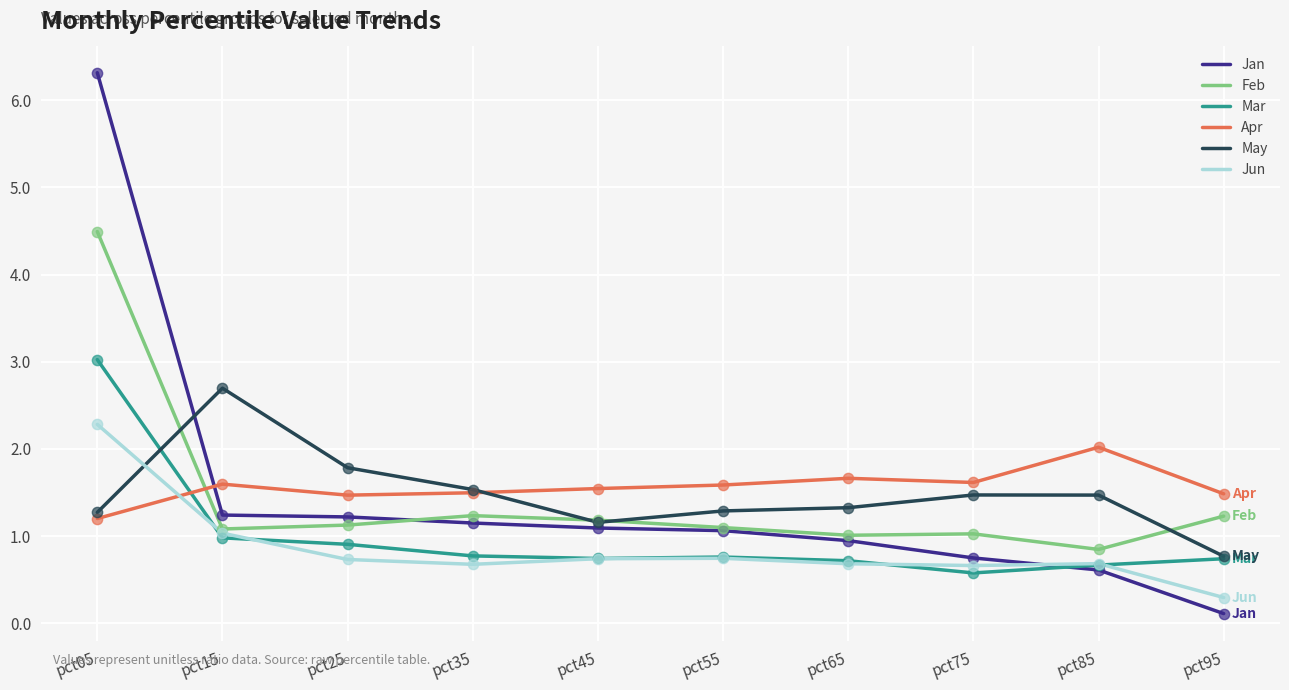

Which series has the largest range (max minus min)?

Jan